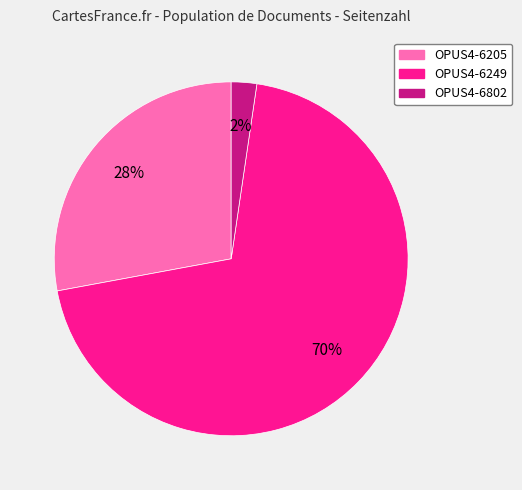

How many slices are in this pie chart?

3